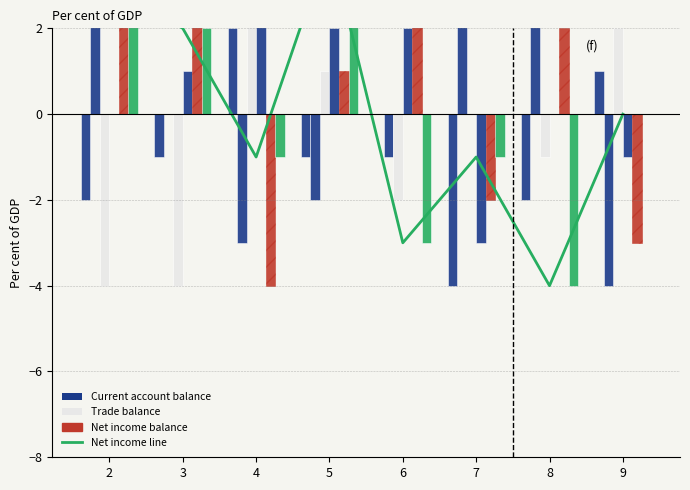

True or false: col_7 has a value of 2 at 4.

True